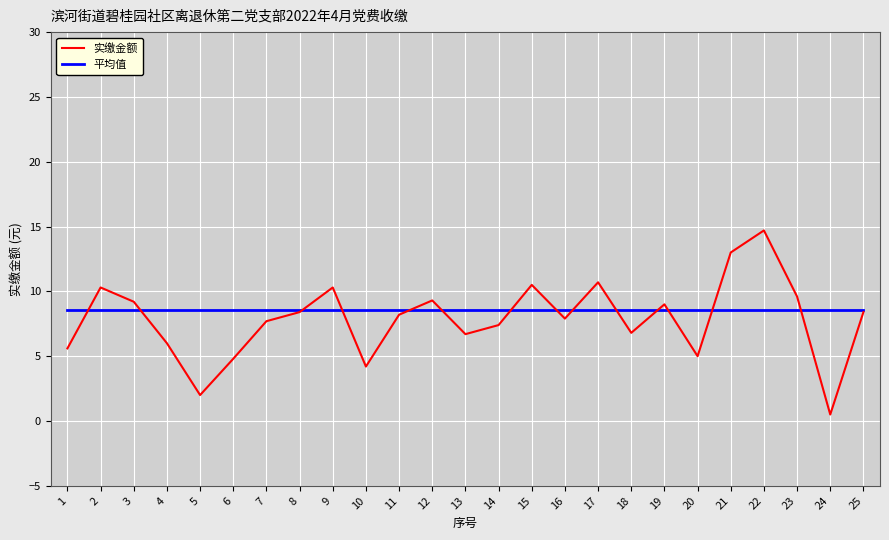

What is the approximate value of 平均值 at 17?

8.6